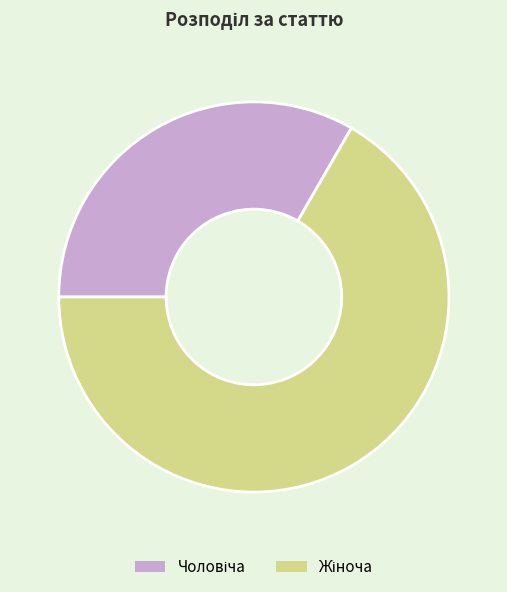

How many segments does this pie chart have?

2